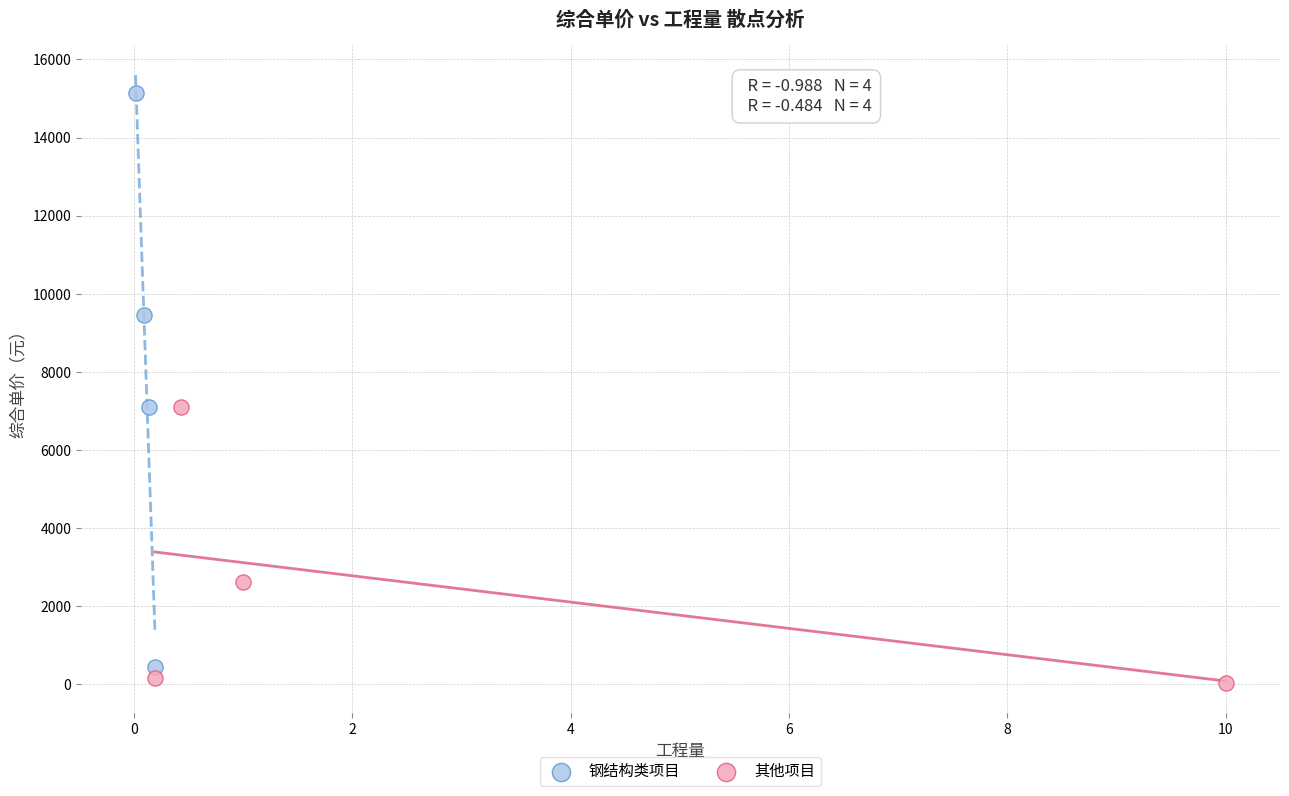

What are all the series names shown in the legend?

钢结构类项目, 其他项目